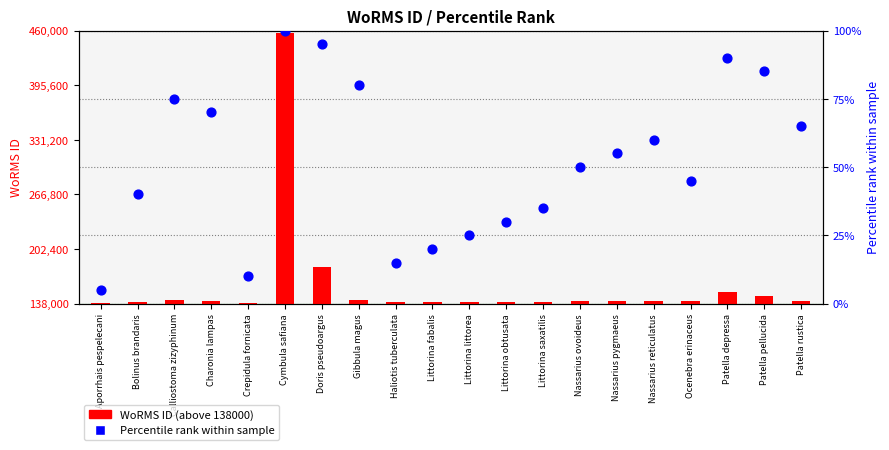

Which series has the widest spread of Y values?

WoRMS ID (above baseline)